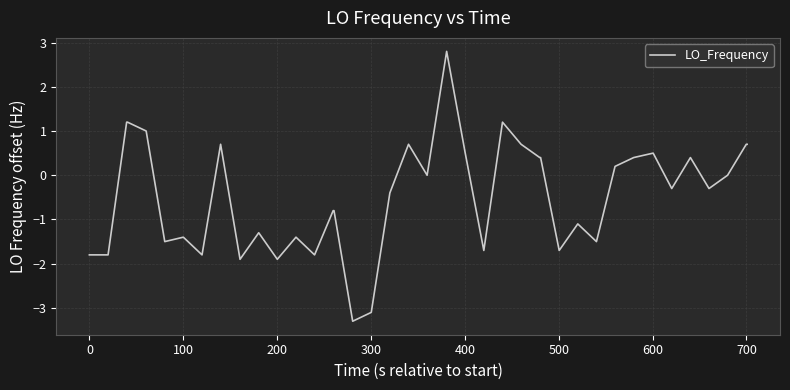

What is the greatest value displayed?

2.8